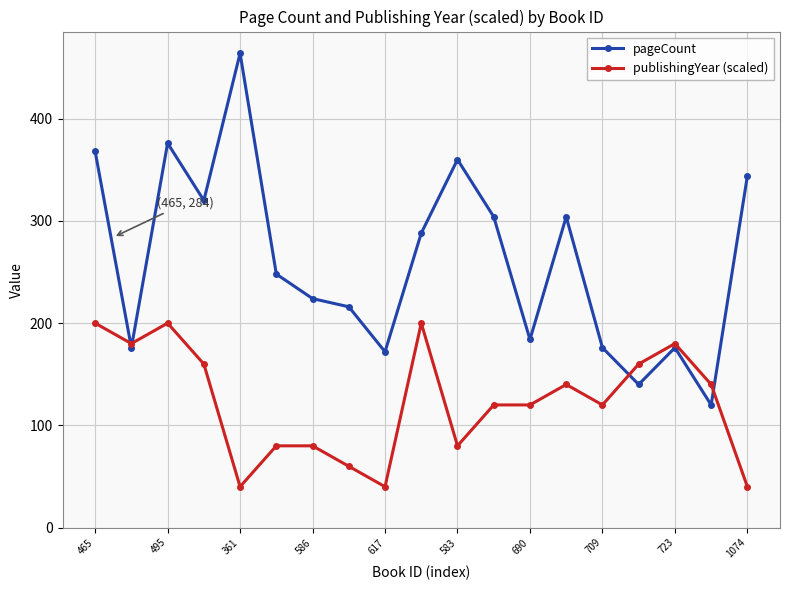

At how many categories does at least one series exceed 99?

19